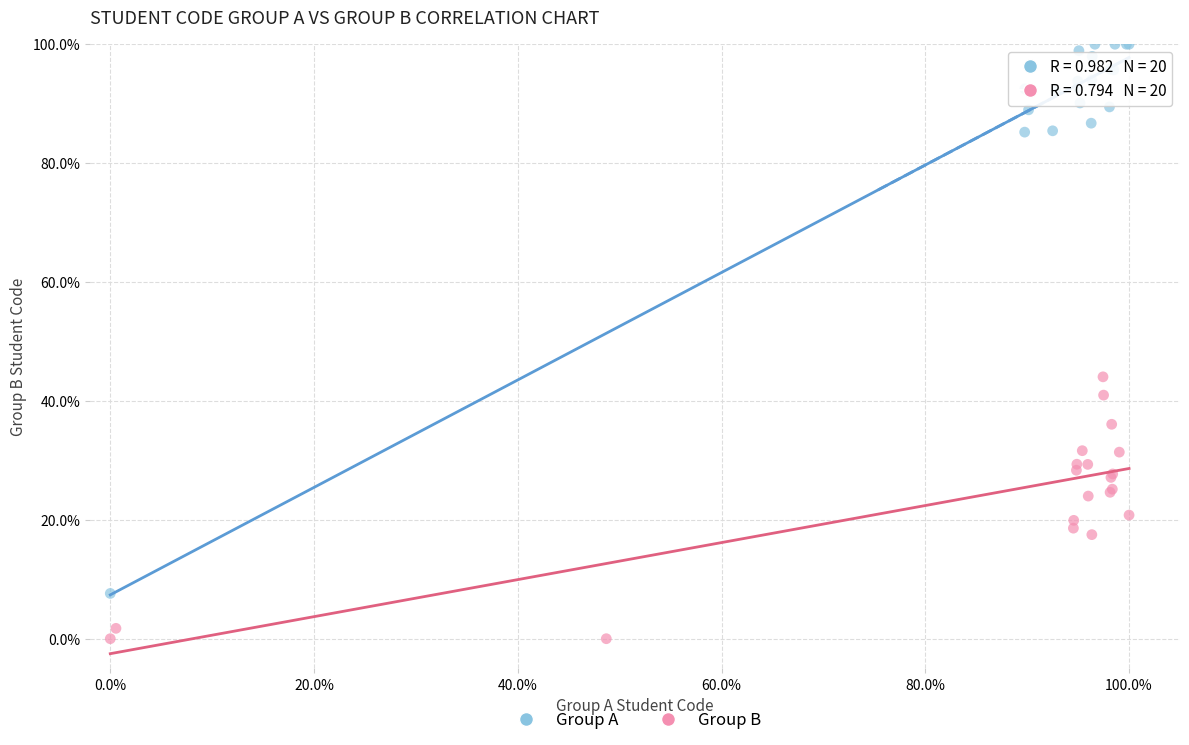

Which series contains the lowest Y value?

Group B